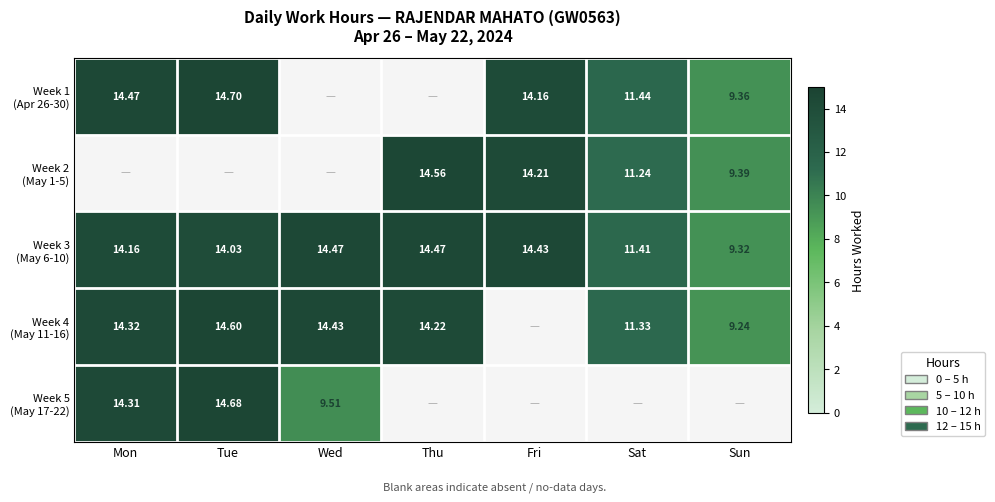

Which has a higher value, Mon or Sat?

Mon